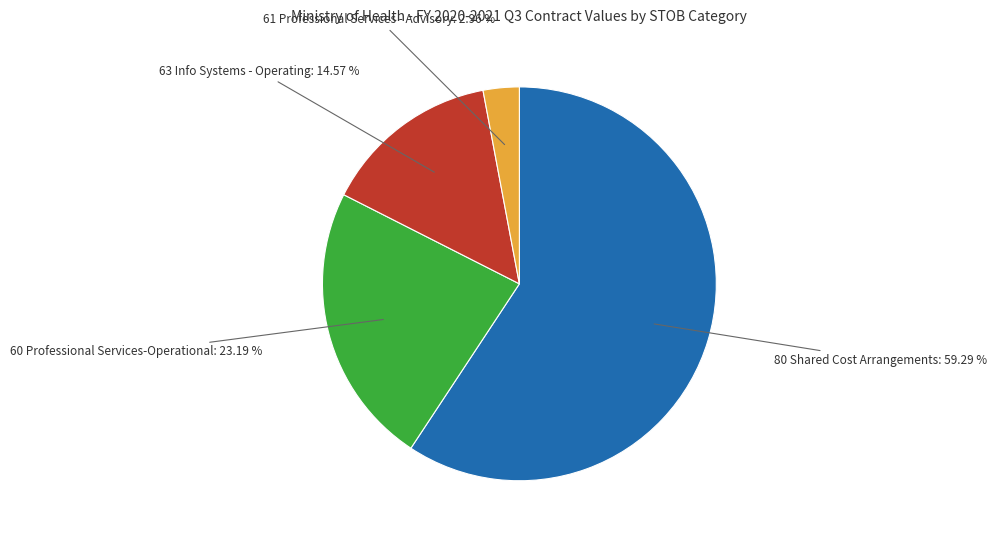

Is there a majority slice in this chart?

Yes